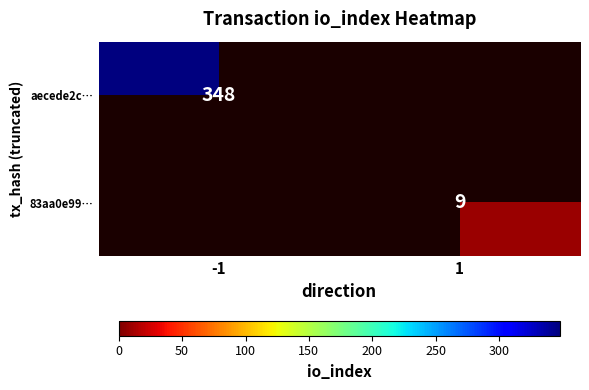

The value of aecede2c… at -1 is 128. True or false?

False